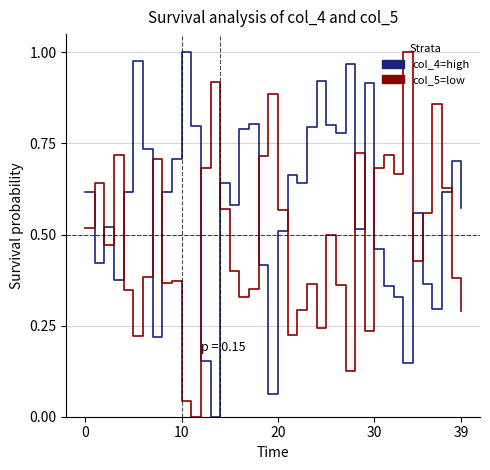

Is it true that col_5 (low) equals 0.6 at 35?

True